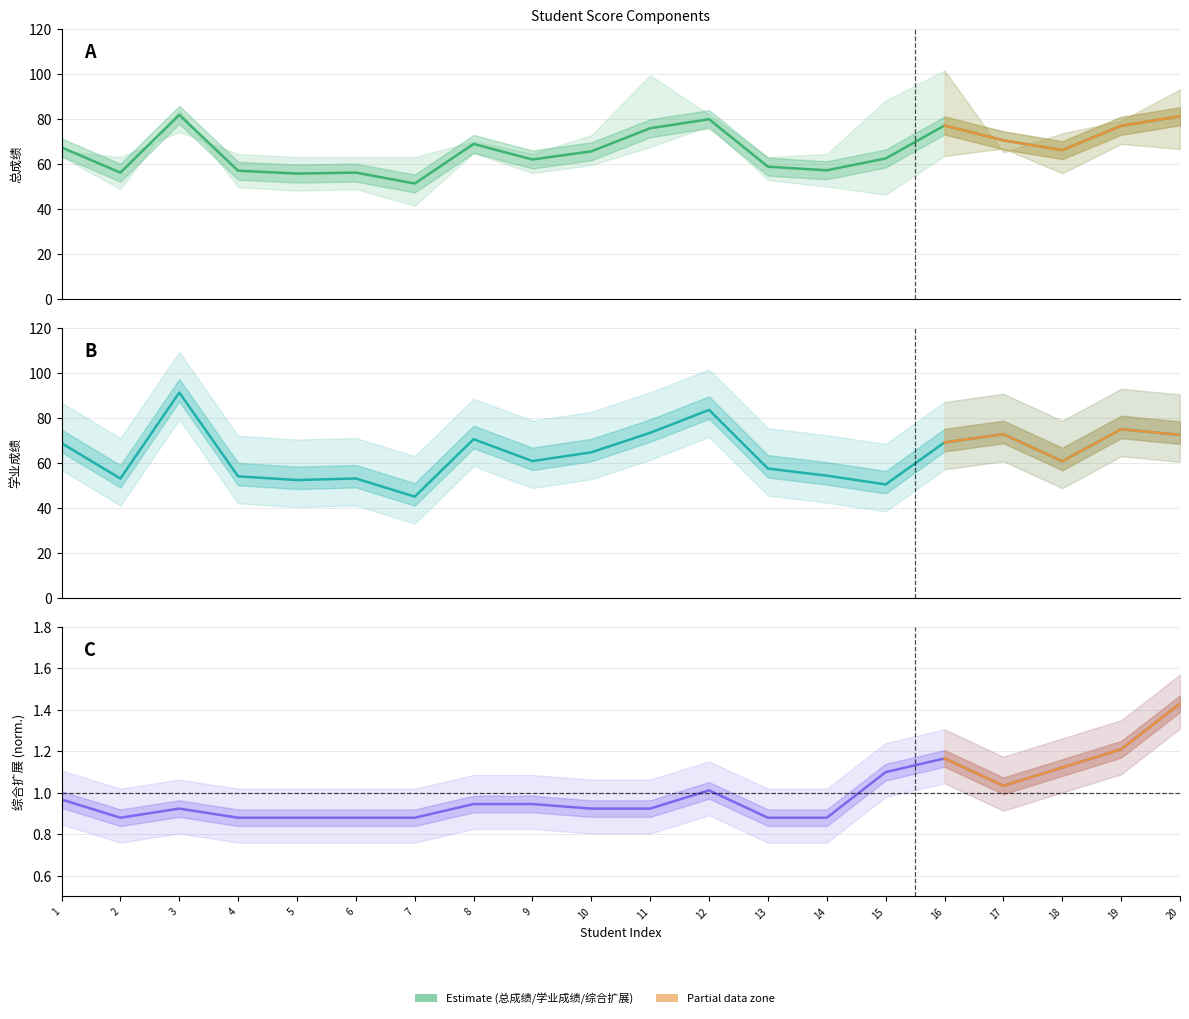

What is the average value of the 综合扩展 series?

1.0